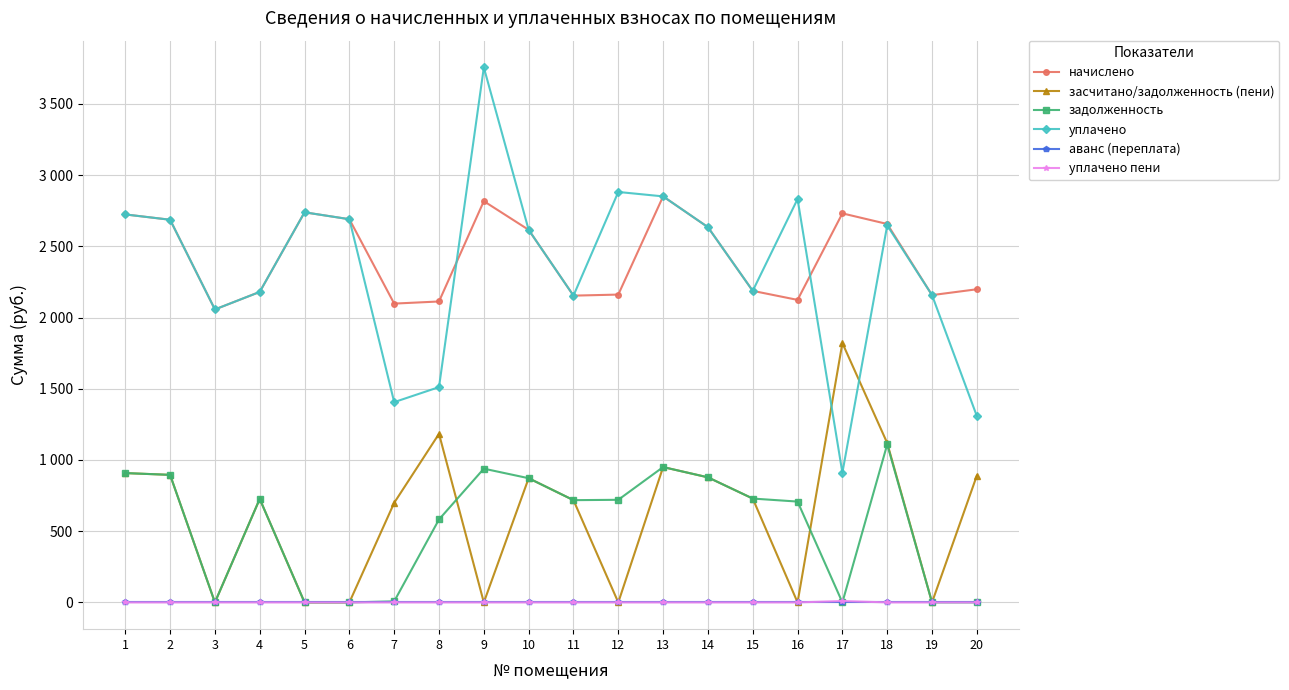

What are all the series names shown in the legend?

начислено, засчитано/задолженность (пени), задолженность, уплачено, аванс (переплата), уплачено пени